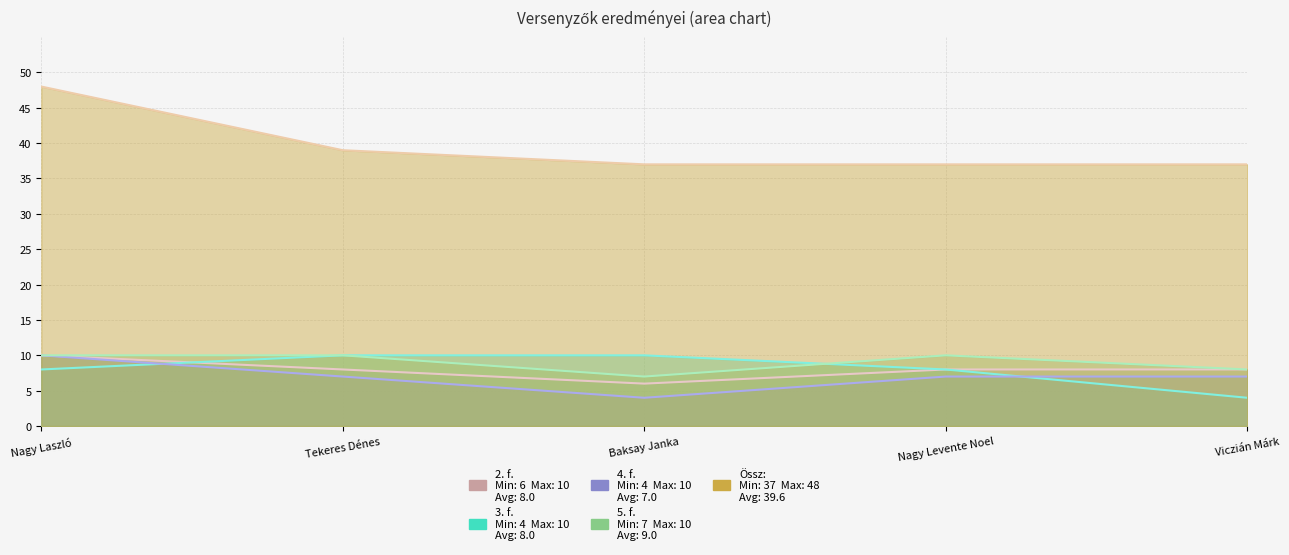

What are all the series names shown in the legend?

2. f., 3. f., 4. f., 5. f., Össz: